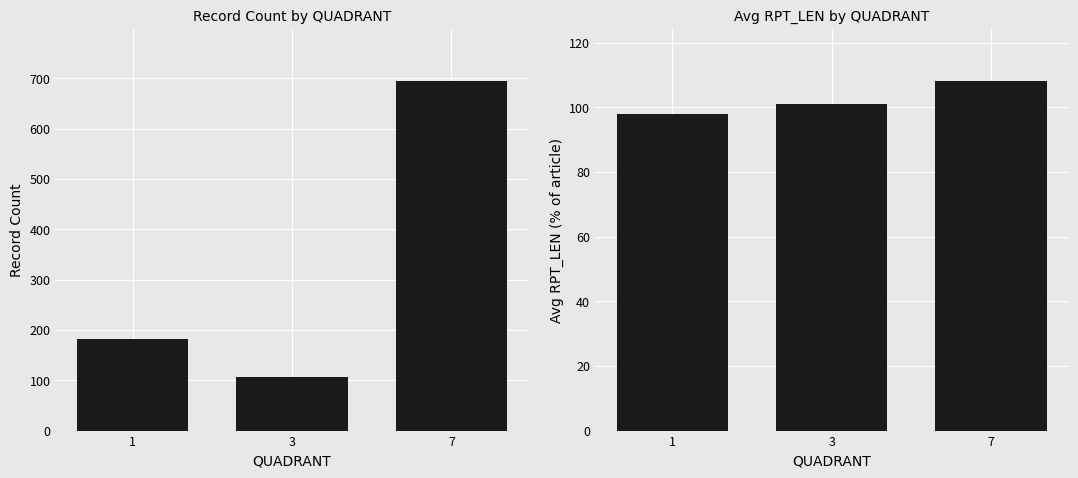

Which series has the largest total across all categories?

Record Count